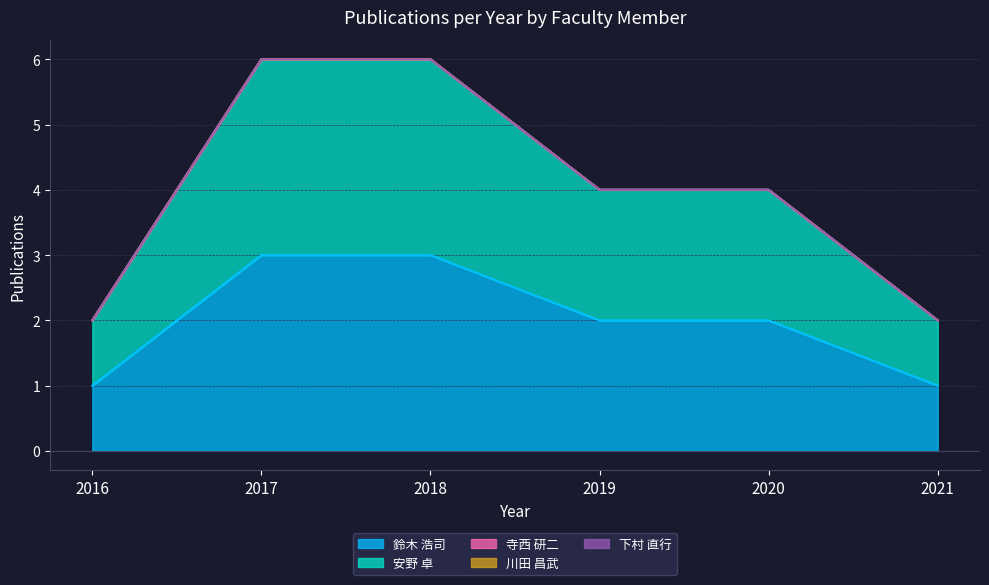

True or false: 著作2019 has more than 2 interior local peaks.

False